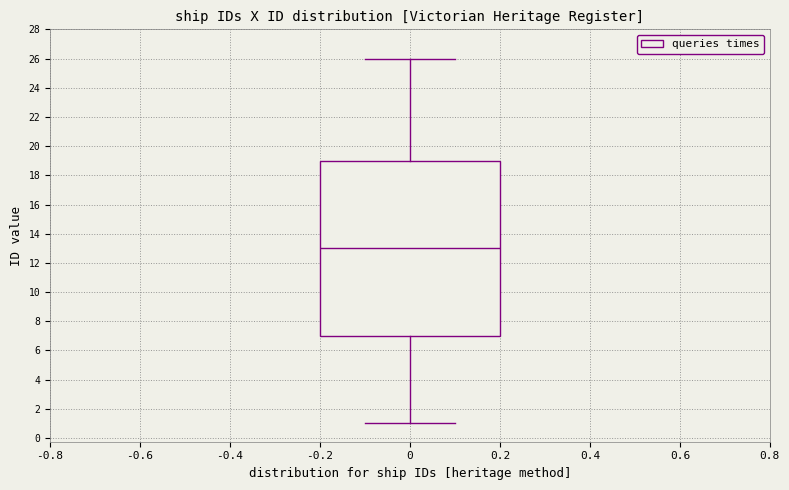

Where is the upper edge of the box at x = 0 on the y-axis? The values are not printed on the chart, so give them approximately, as read against the axis.

19